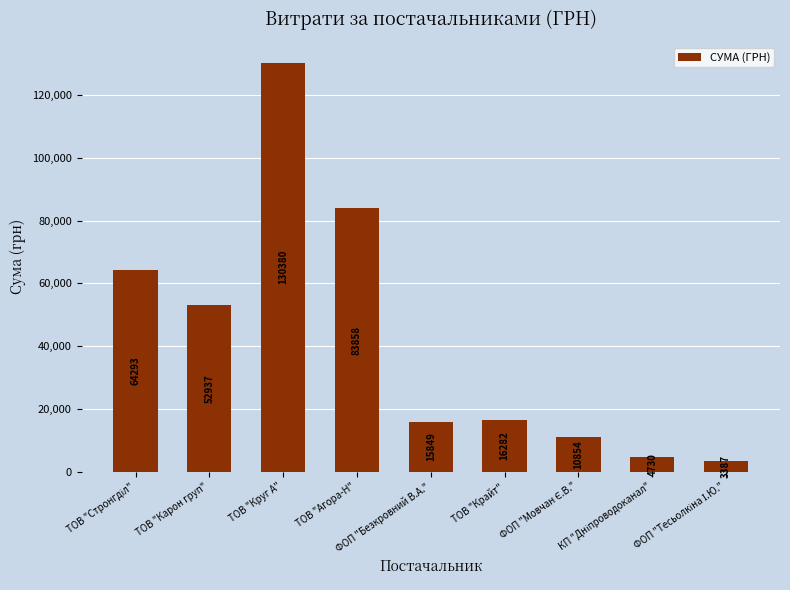

What is the value of the 5th bar from the left?

15849.4